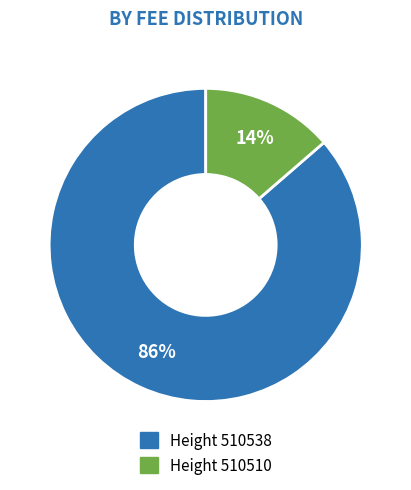

Is there any slice that represents more than half of the pie?

Yes